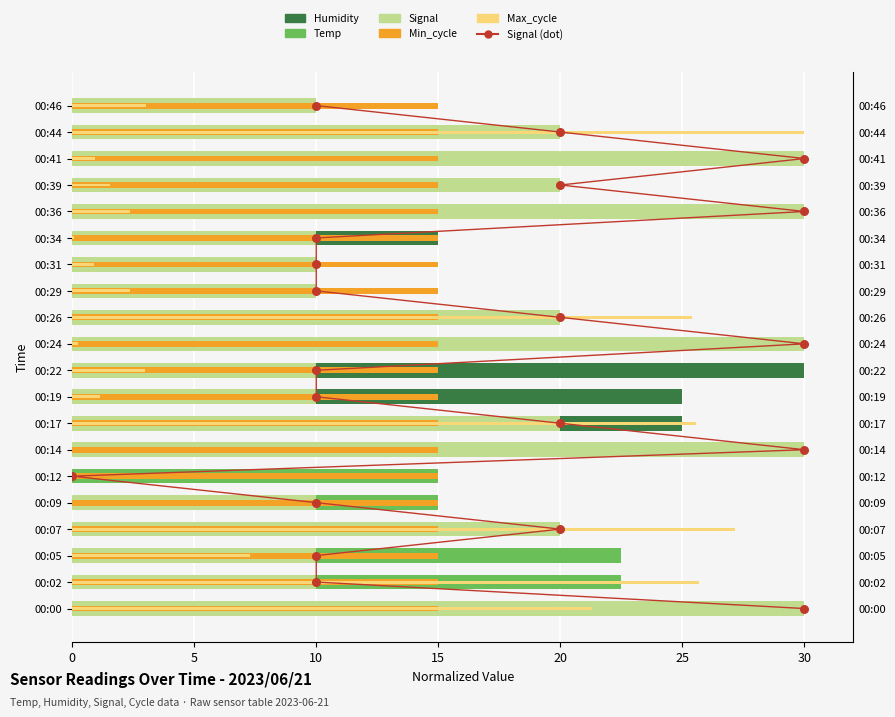

At how many categories does at least one series exceed 25?

11